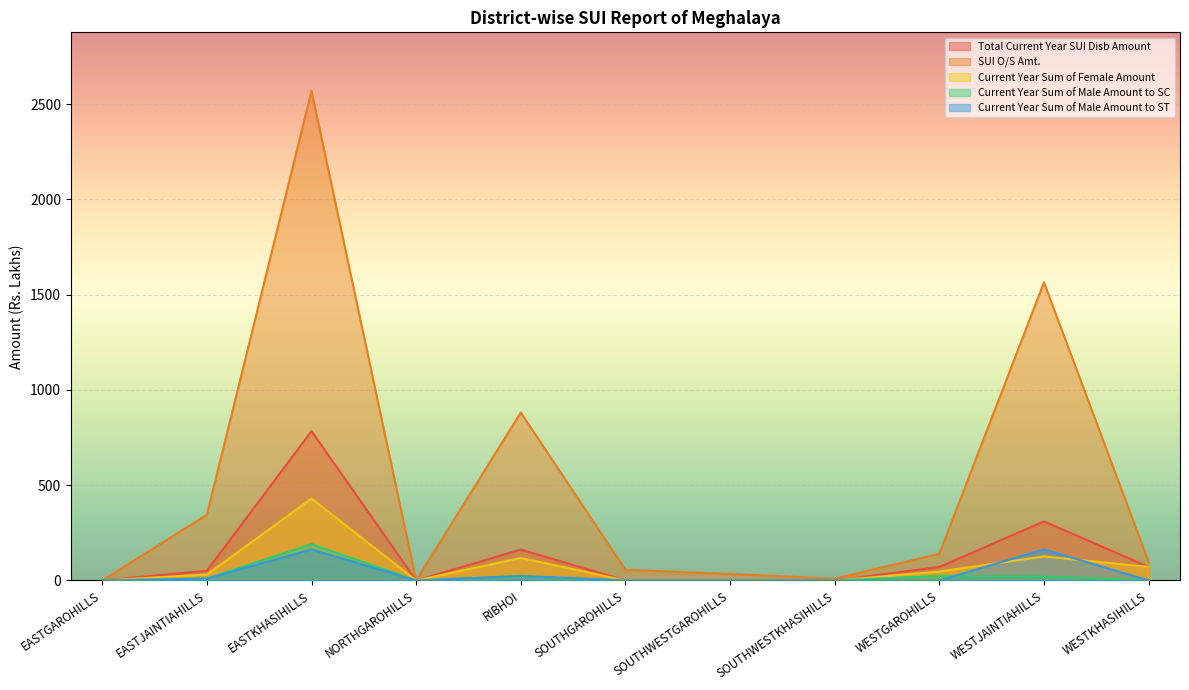

Rank the categories by Current Year Sum of Male Amount to SC value from highest to lowest.

EASTKHASIHILLS, WESTGAROHILLS, WESTJAINTIAHILLS, RIBHOI, EASTJAINTIAHILLS, EASTGAROHILLS, NORTHGAROHILLS, SOUTHGAROHILLS, SOUTHWESTGAROHILLS, SOUTHWESTKHASIHILLS, WESTKHASIHILLS